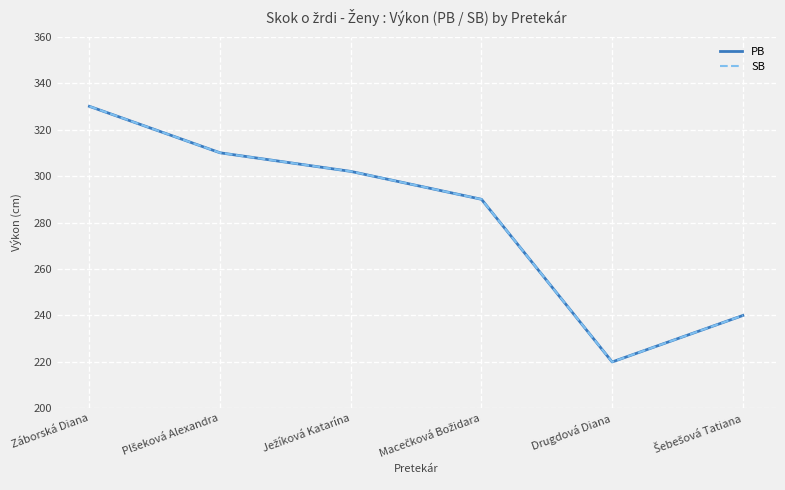

What is the average value of the SB series?

282